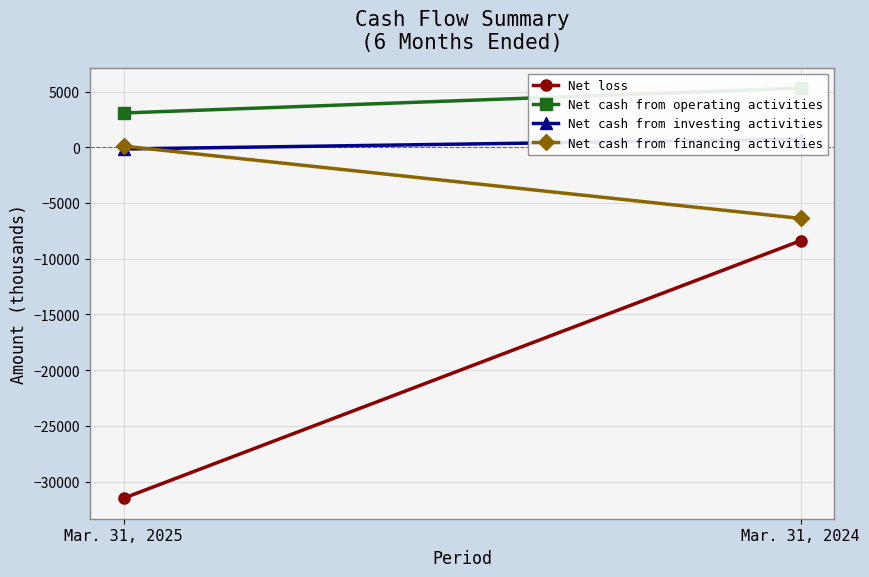

The value of Net loss at Mar. 31, 2025 is -31500. True or false?

True